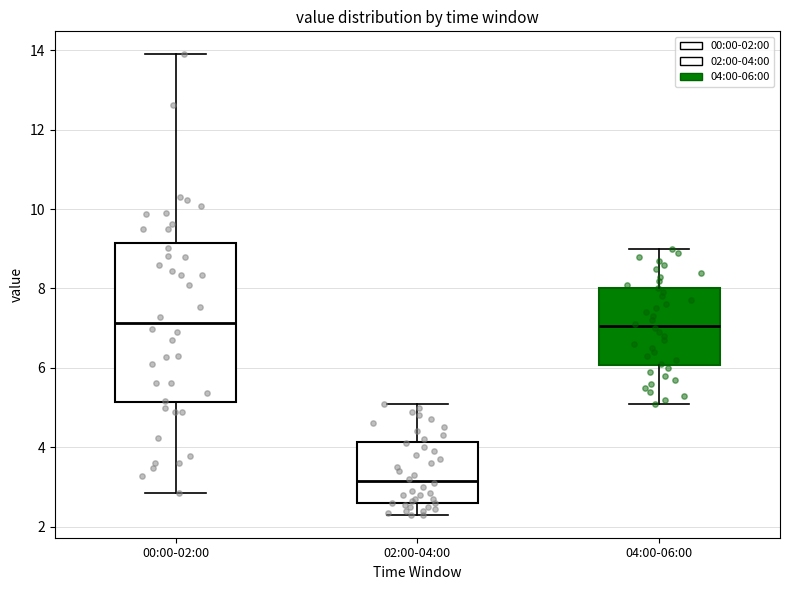

Reading left to right, read every box against the y-axis: the position of its median line, the range the box covers, and the ends of its whiskers. The values are not printed on the chart, so give them approximately, as read against the axis.

00:00-02:00: median 7.2, box 5.2 to 9.2, whiskers 2.8 to 14.0
02:00-04:00: median 3.2, box 2.6 to 4.2, whiskers 2.4 to 5.2
04:00-06:00: median 7.0, box 6.0 to 8.0, whiskers 5.2 to 9.0